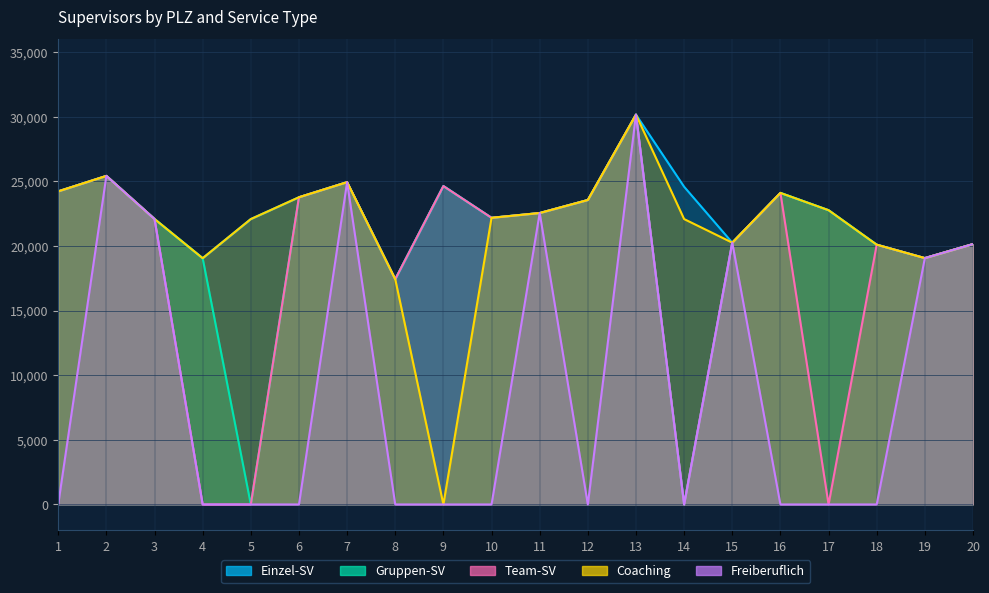

True or false: Coaching and Gruppen-SV cross at least once.

False